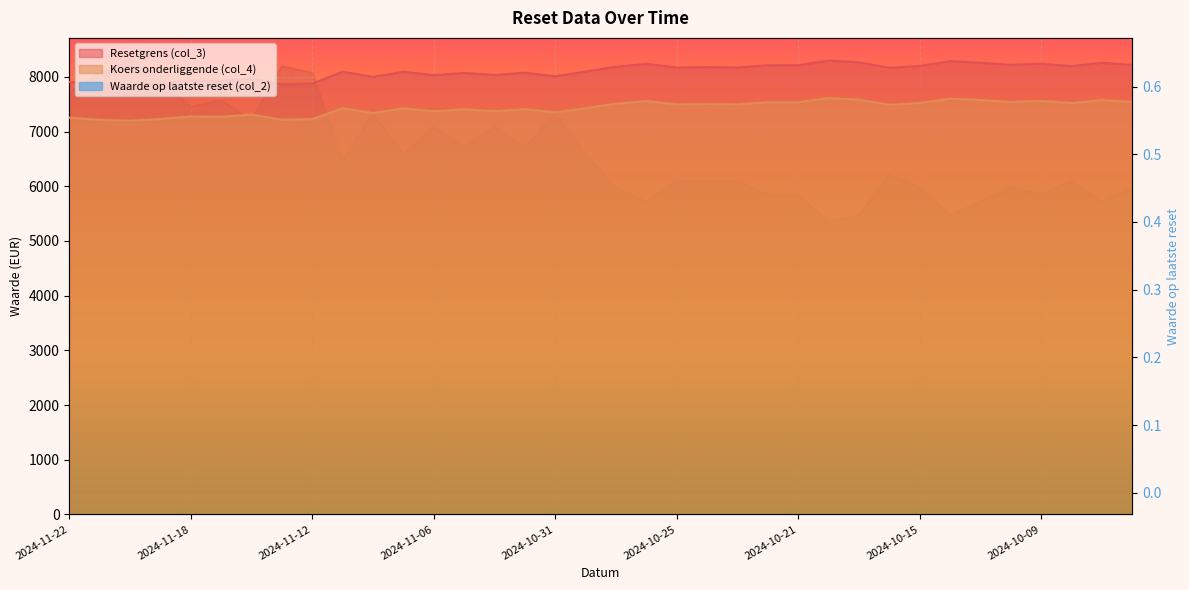

Reading right to left, extract all data points from this chart.

Resetgrens (col_3): 2024-10-04=8220.1	2024-10-07=8257.9	2024-10-08=8198.2	2024-10-09=8240.5	2024-10-10=8220.3	2024-10-11=8259.9	2024-10-14=8286.2	2024-10-15=8198.9	2024-10-16=8166.3	2024-10-17=8266.3	2024-10-18=8298.2	2024-10-21=8214.5	2024-10-22=8213.3	2024-10-23=8172.3	2024-10-24=8178.6	2024-10-25=8172.3	2024-10-28=8237.1	2024-10-29=8187.1	2024-10-30=8096.9	2024-10-31=8011.9	2024-11-01=8075.9	2024-11-04=8035.2	2024-11-05=8073.8	2024-11-06=8032.9	2024-11-07=8093.9	2024-11-08=7999.1	2024-11-11=8095.3	2024-11-12=7877.4	2024-11-13=7866.3	2024-11-14=7969.9	2024-11-15=7923.9	2024-11-18=7933.3	2024-11-19=7880.3	2024-11-20=7846.3	2024-11-21=7862.5	2024-11-22=7908.0
Koers onderliggende (col_4): 2024-10-04=7541.4	2024-10-07=7576.0	2024-10-08=7521.3	2024-10-09=7560.1	2024-10-10=7541.6	2024-10-11=7577.9	2024-10-14=7602.1	2024-10-15=7522.0	2024-10-16=7492.0	2024-10-17=7583.7	2024-10-18=7613.1	2024-10-21=7536.2	2024-10-22=7535.1	2024-10-23=7497.5	2024-10-24=7503.3	2024-10-25=7497.5	2024-10-28=7556.9	2024-10-29=7511.1	2024-10-30=7428.4	2024-10-31=7350.4	2024-11-01=7409.1	2024-11-04=7371.7	2024-11-05=7407.1	2024-11-06=7369.6	2024-11-07=7425.6	2024-11-08=7338.7	2024-11-11=7426.9	2024-11-12=7227.0	2024-11-13=7216.8	2024-11-14=7311.8	2024-11-15=7269.6	2024-11-18=7278.2	2024-11-19=7229.6	2024-11-20=7198.4	2024-11-21=7213.3	2024-11-22=7255.0
Waarde op laatste reset (col_2): 2024-10-04=0.5	2024-10-07=0.4	2024-10-08=0.5	2024-10-09=0.4	2024-10-10=0.5	2024-10-11=0.4	2024-10-14=0.4	2024-10-15=0.5	2024-10-16=0.5	2024-10-17=0.4	2024-10-18=0.4	2024-10-21=0.4	2024-10-22=0.4	2024-10-23=0.5	2024-10-24=0.5	2024-10-25=0.5	2024-10-28=0.4	2024-10-29=0.5	2024-10-30=0.5	2024-10-31=0.6	2024-11-01=0.5	2024-11-04=0.5	2024-11-05=0.5	2024-11-06=0.5	2024-11-07=0.5	2024-11-08=0.6	2024-11-11=0.5	2024-11-12=0.6	2024-11-13=0.6	2024-11-14=0.6	2024-11-15=0.6	2024-11-18=0.6	2024-11-19=0.6	2024-11-20=0.6	2024-11-21=0.6	2024-11-22=0.6